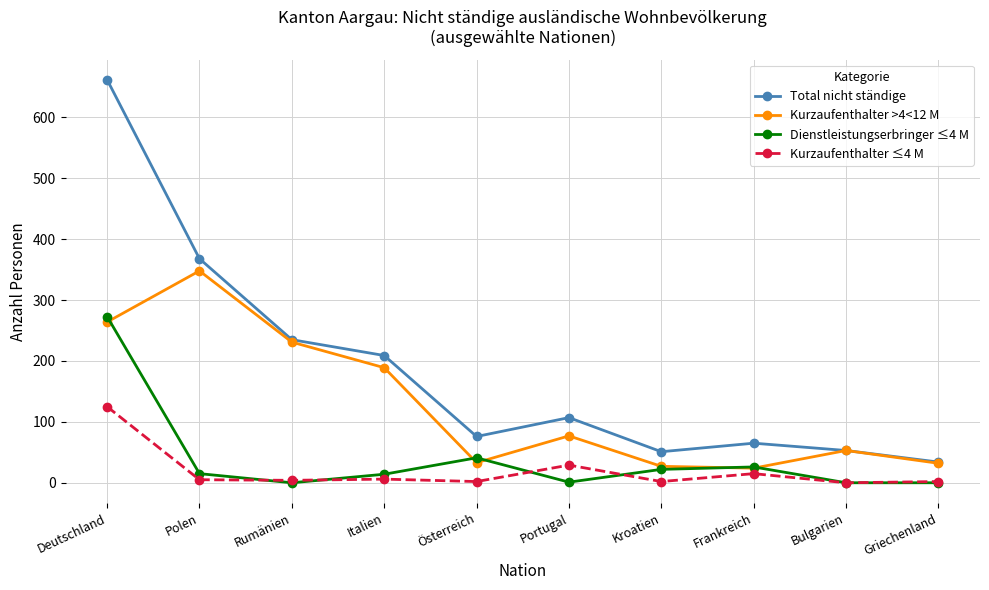

Which series changed the most between Polen and Griechenland?

Total nicht ständige